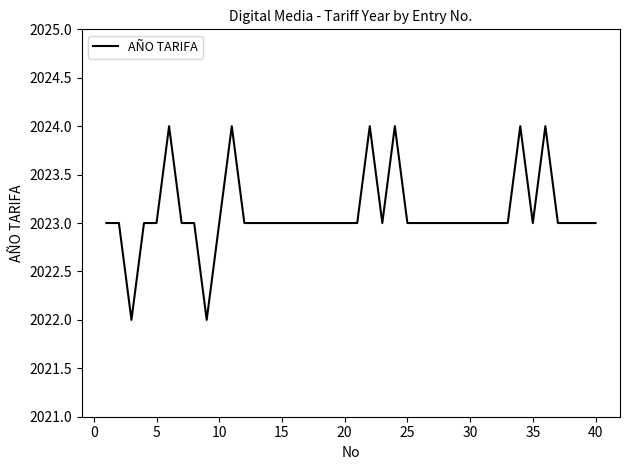

What is the minimum value shown in the chart?

2022